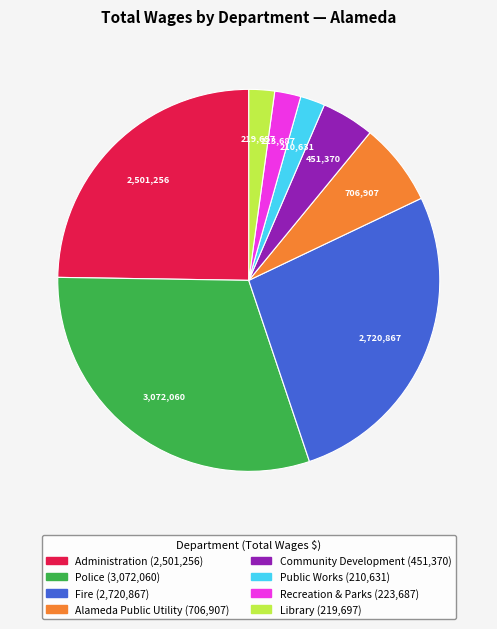

Is the sum of Fire and Library greater than half?

No